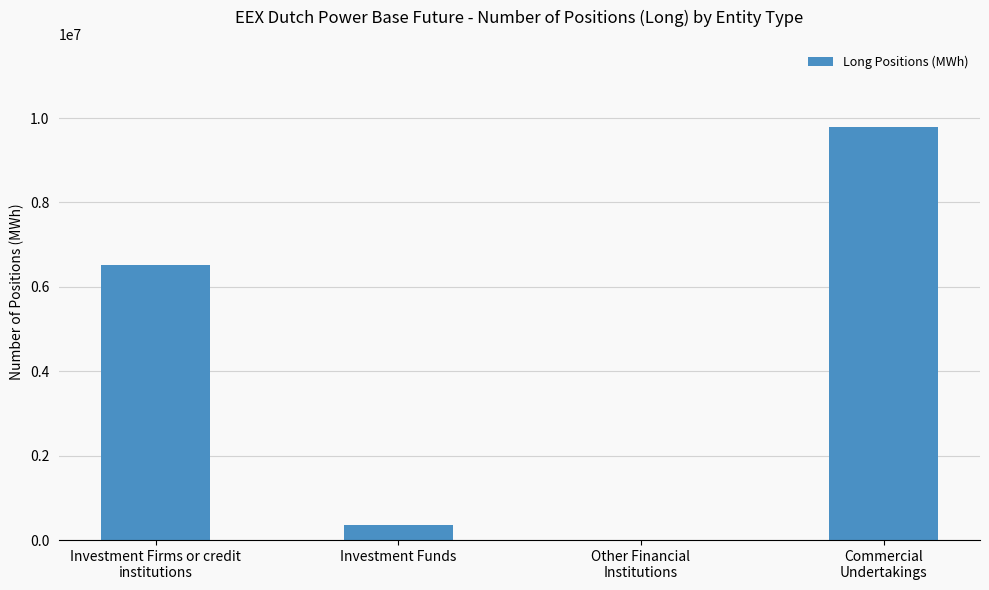

The value at Investment Funds is 360669. True or false?

True